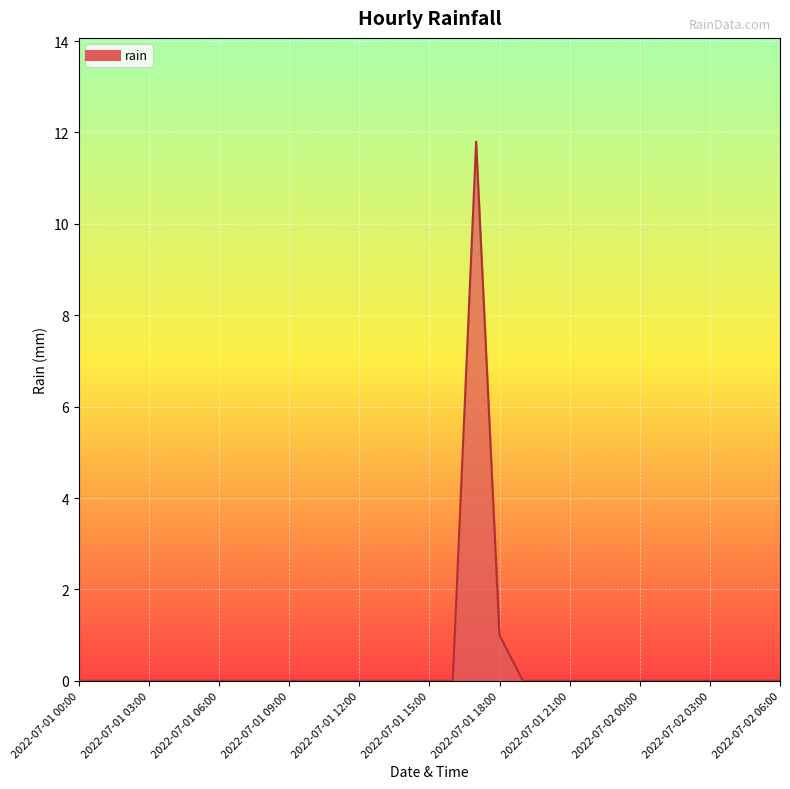

What is the greatest value displayed?

11.8